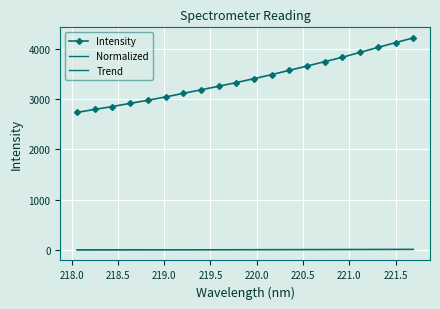

List the series in order of their peak value, highest first.

Intensity, Normalized, Trend